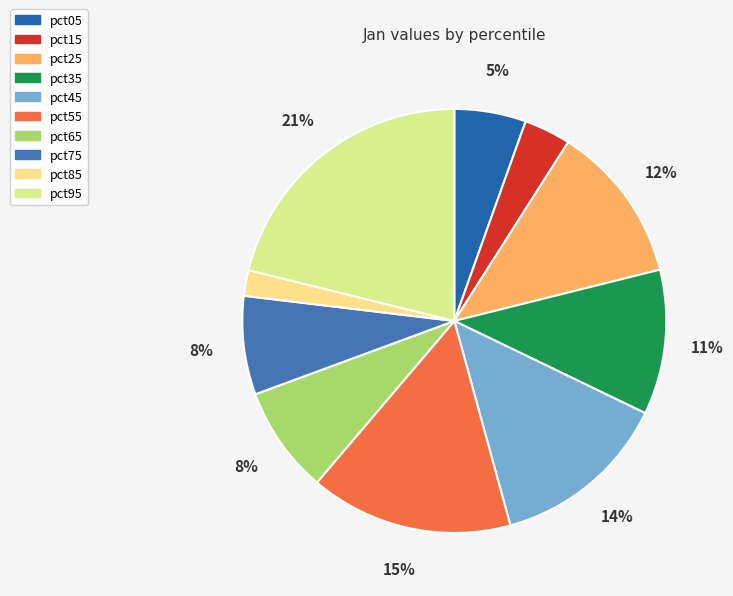

How many slices are in this pie chart?

10